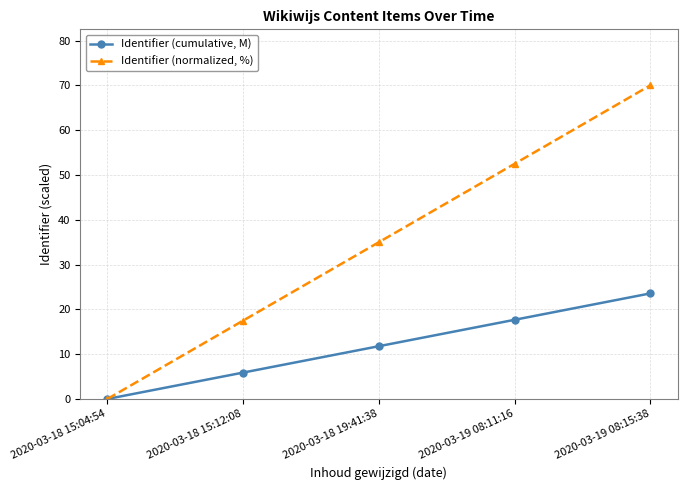

Reading right to left, what are all the values shown in this chart?

Identifier (cumulative, M): 23.6	17.7	11.8	5.9	0.0
Identifier (normalized, %): 70.0	52.5	35.0	17.5	0.0